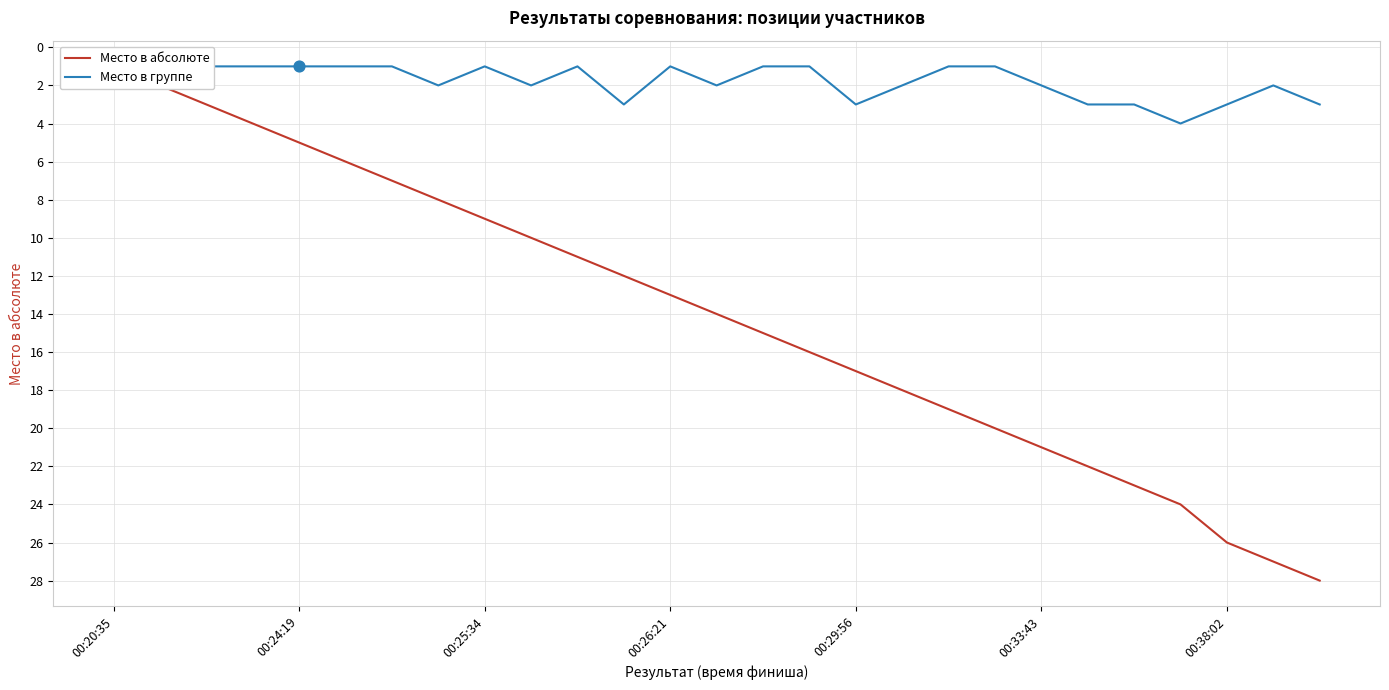

Which series has the largest Y range (max minus min)?

Место в абсолюте